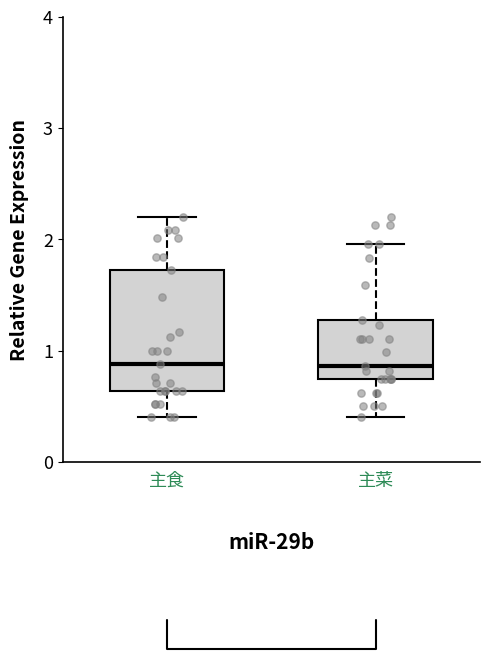

Reading left to right, read every box against the y-axis: the position of its median line, the range the box covers, and the ends of its whiskers. The values are not printed on the chart, so give them approximately, as read against the axis.

主食: median 0.9, box 0.6 to 1.7, whiskers 0.4 to 2.2
主菜: median 0.9, box 0.7 to 1.3, whiskers 0.4 to 2.0